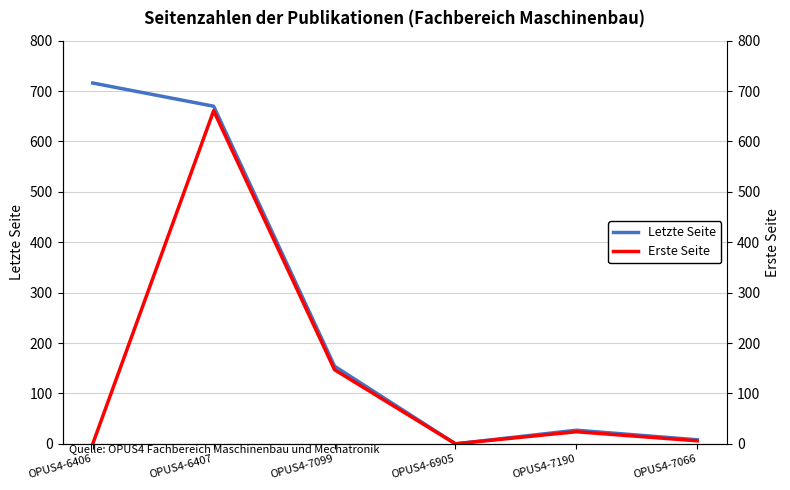

List the series in order of their peak value, lowest first.

Erste Seite, Letzte Seite